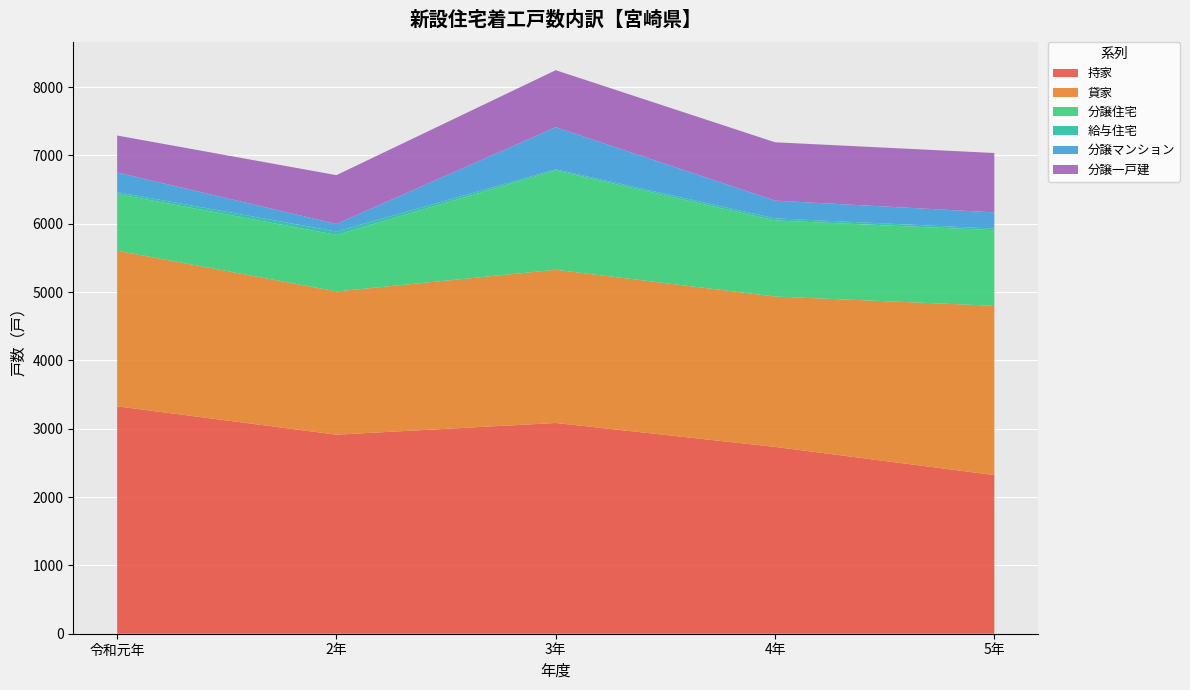

Reading left to right, list all the values displayed in this chart.

持家: 令和元年=3328	2年=2913	3年=3084	4年=2734	5年=2322
貸家: 令和元年=2278	2年=2096	3年=2242	4年=2201	5年=2477
分譲住宅: 令和元年=830	2年=827	3年=1453	4年=1113	5年=1106
給与住宅: 令和元年=27	2年=50	3年=17	4年=31	5年=24
分譲マンション: 令和元年=287	2年=111	3年=617	4年=259	5年=237
分譲一戸建: 令和元年=541	2年=714	3年=834	4年=854	5年=869